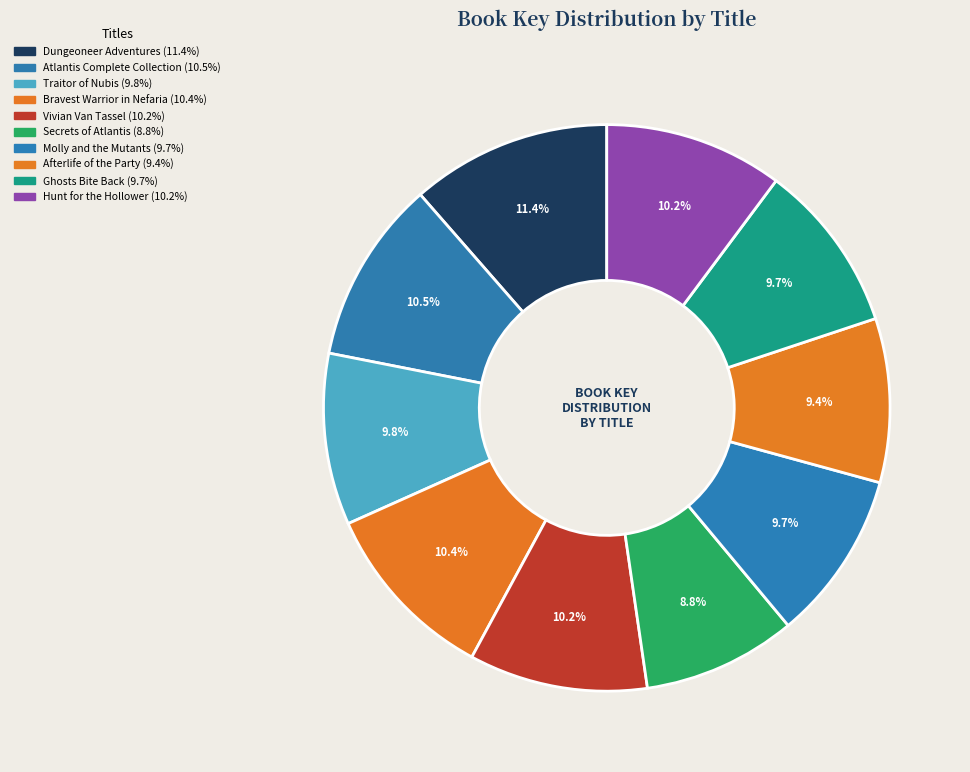

To the nearest percent, what is the combined percentage of Ghosts Bite Back and Bravest Warrior in Nefaria?

20%